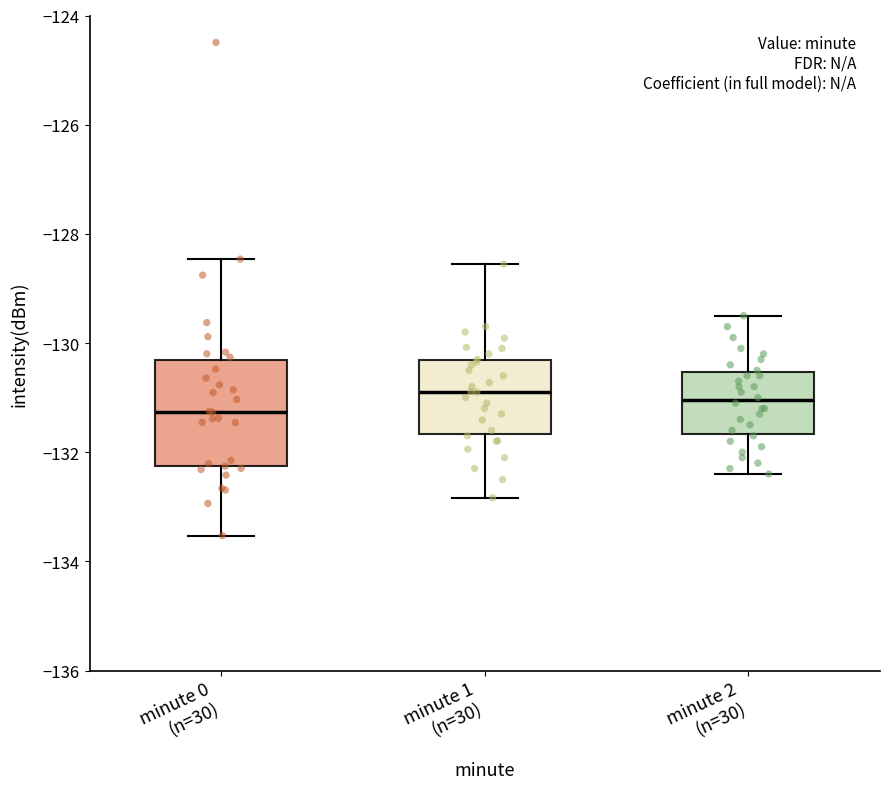

Where does the lower whisker of the box for minute 0 (n=30) end on the y-axis? The values are not printed on the chart, so give them approximately, as read against the axis.

-133.6